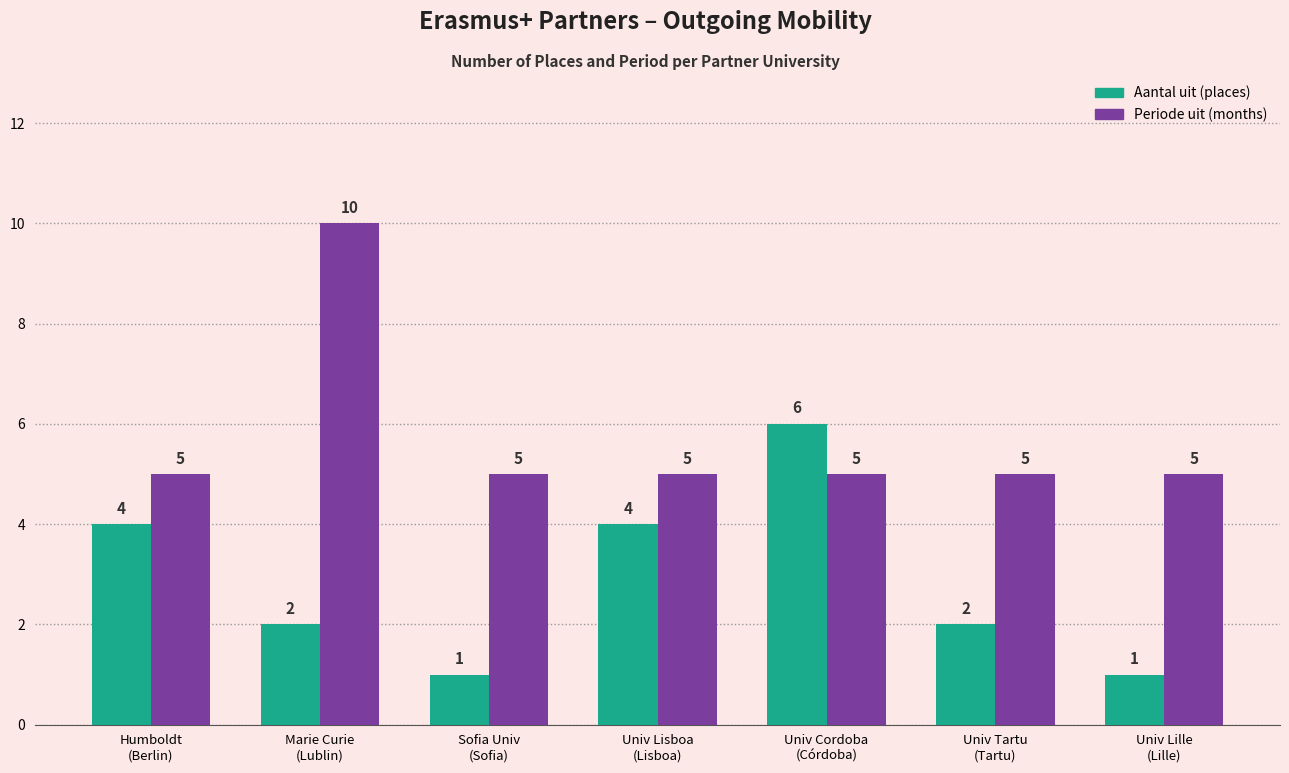

Reading left to right, transcribe all the data shown in this chart.

Aantal uit: 4	2	1	4	6	2	1
Periode uit: 5	10	5	5	5	5	5